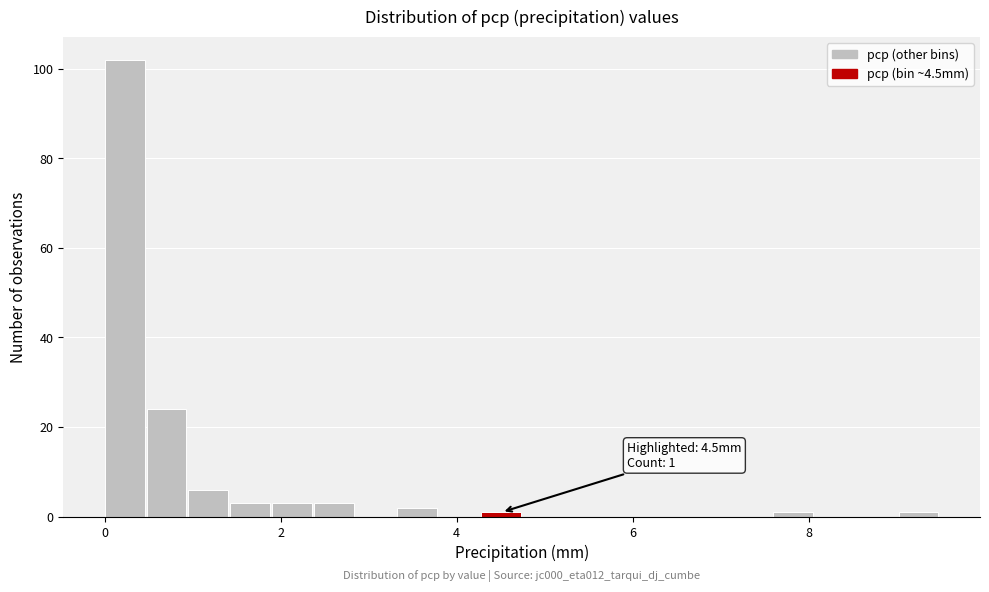

Around what value on the x-axis is the tallest bar? Give the approximate position of its centre, as read against the axis.

0.2